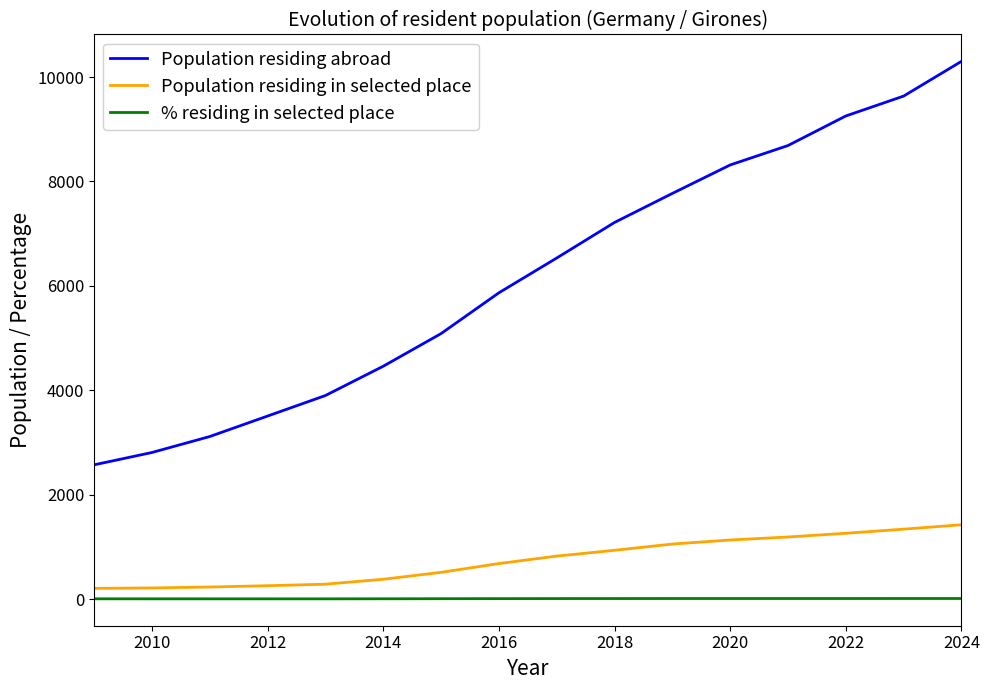

Rank the series by their maximum value, from lowest to highest.

% residing in selected place, Population residing in selected place, Population residing abroad